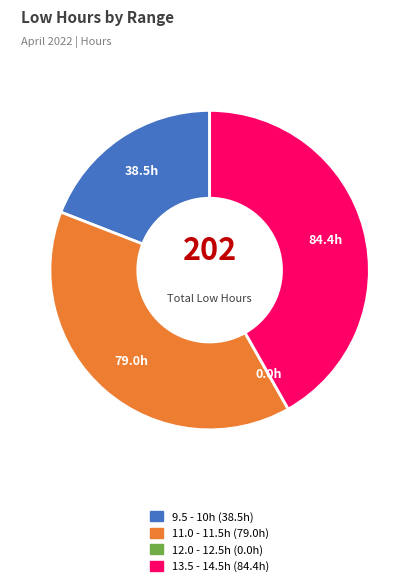

Does any single category account for the majority?

No